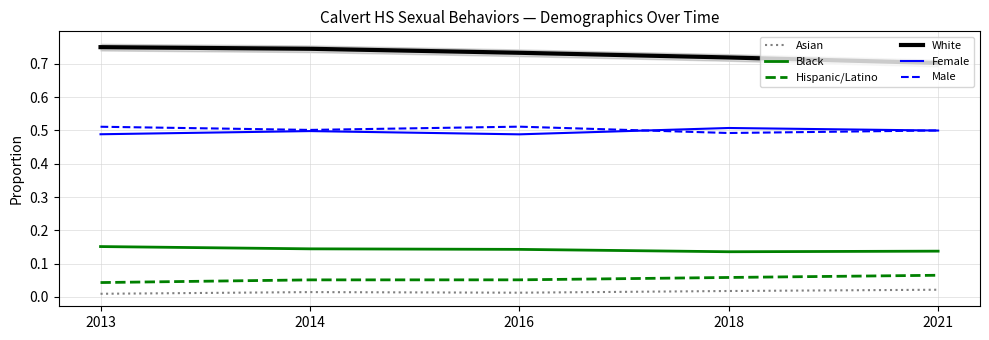

How many categories are shown in the chart?

5